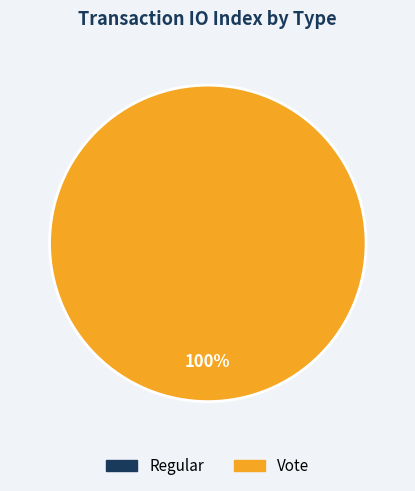

Is it true that Vote is 99% of the pie?

False